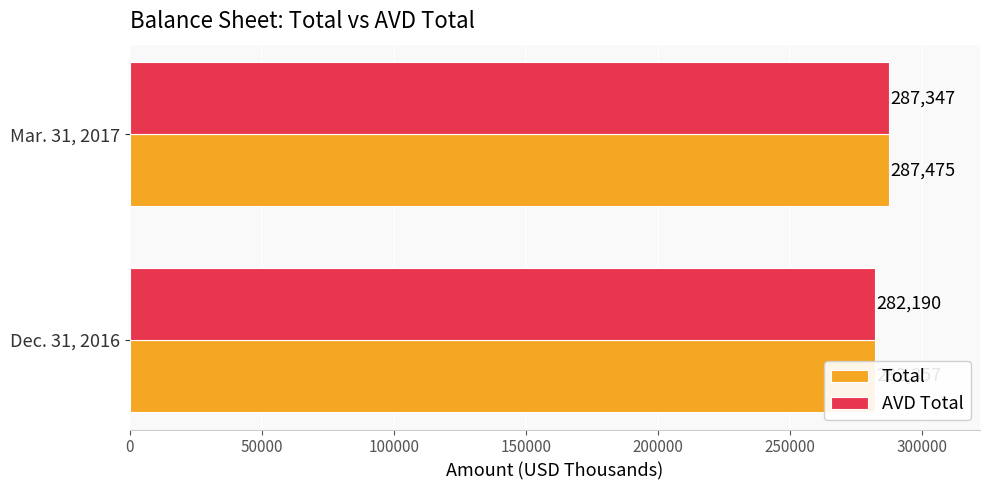

What is the average value of the Total series?

284916